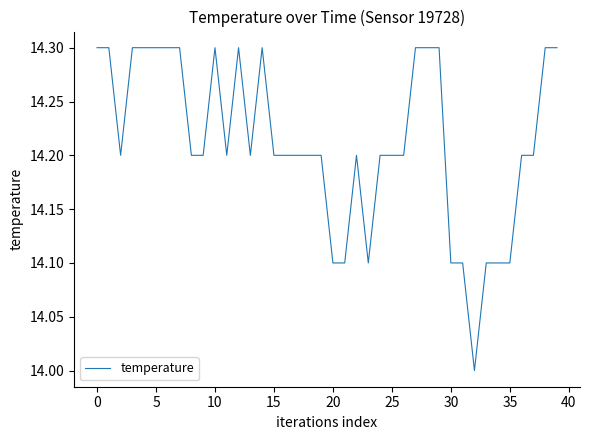

What is the greatest value displayed?

14.3